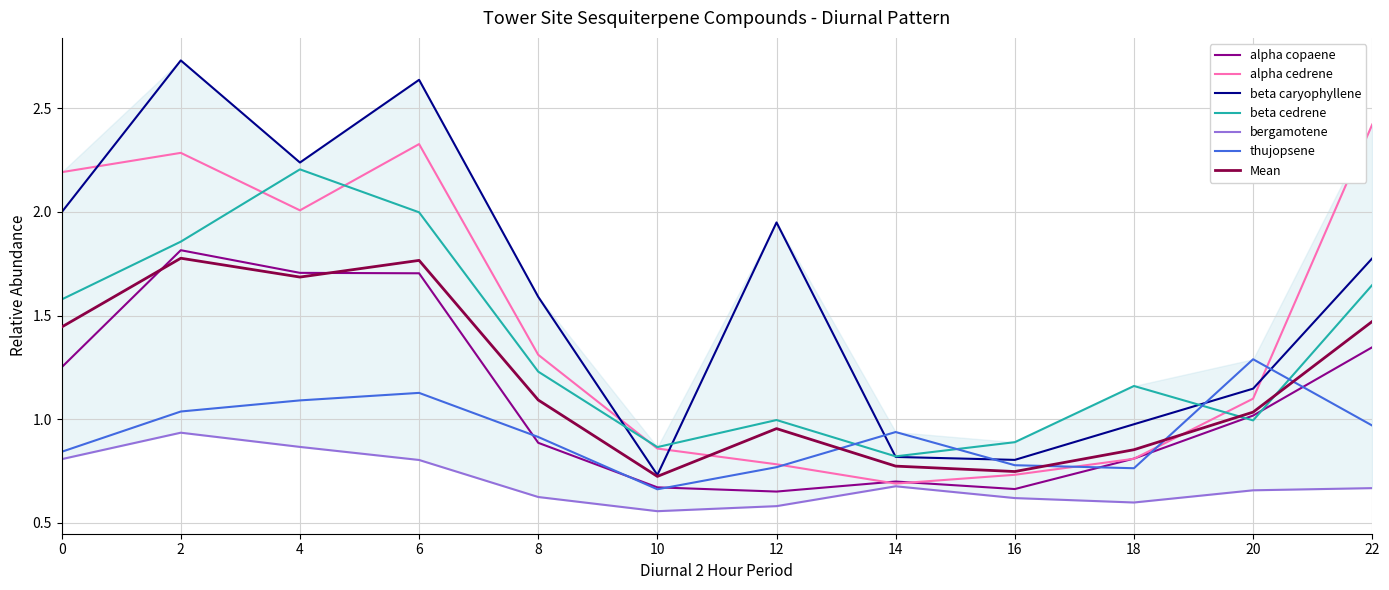

Is this an area chart (filled region under the line)?

No